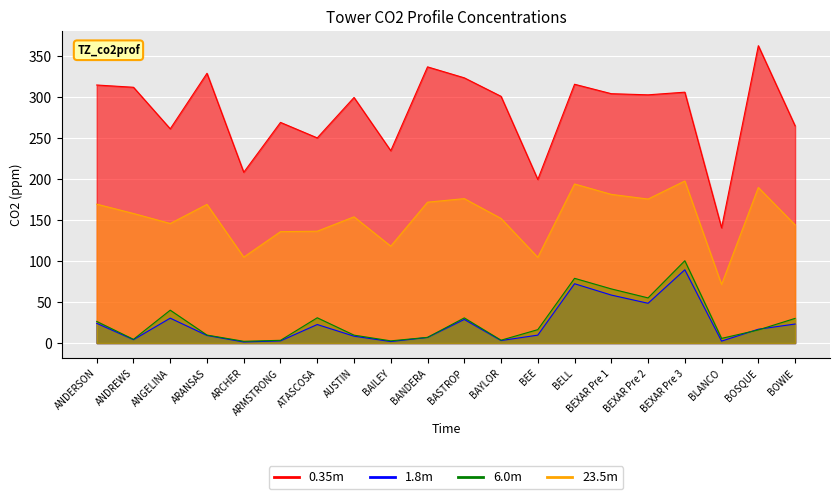

What is the label of the 15th point from the right?

ARMSTRONG